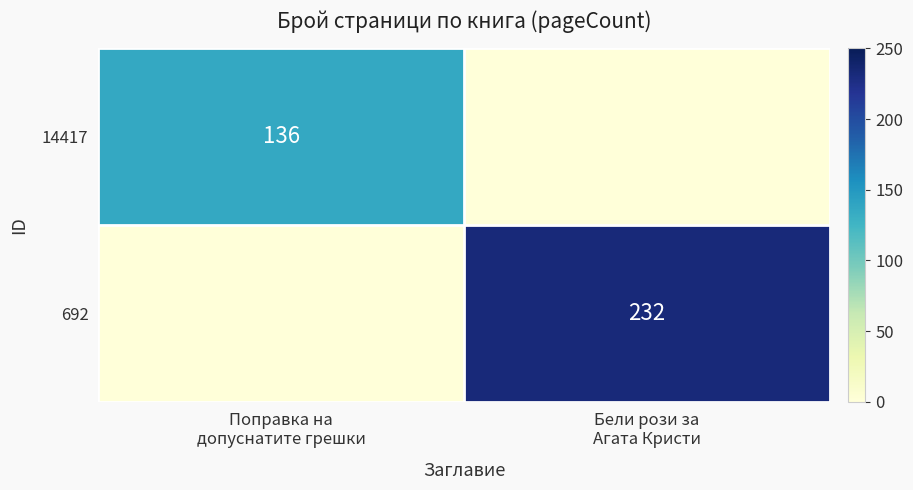

Which category has the highest value across all series?

Бели рози за
Агата Кристи